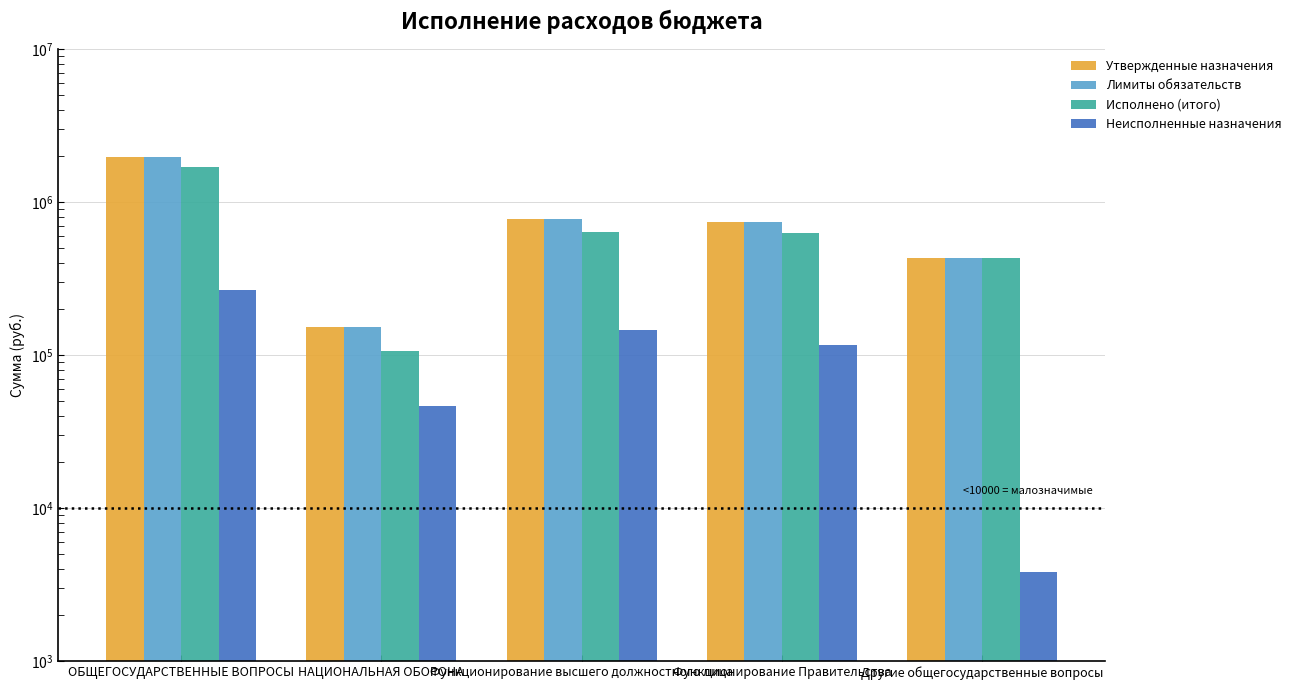

Rank the categories by Исполнено (итого) value from highest to lowest.

ОБЩЕГОСУДАРСТВЕННЫЕ ВОПРОСЫ, Функционирование высшего должностного лица, Функционирование Правительства, Другие общегосударственные вопросы, НАЦИОНАЛЬНАЯ ОБОРОНА